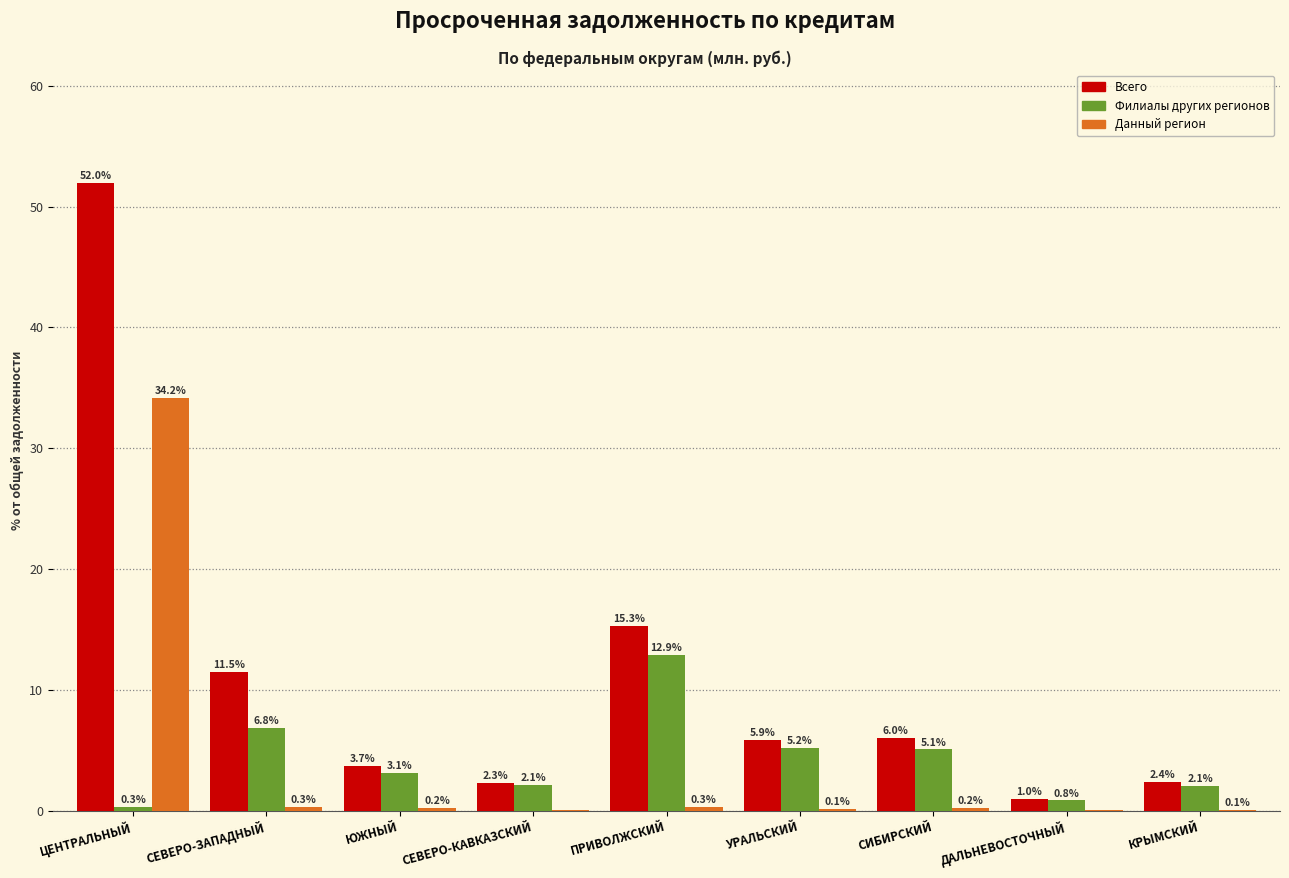

At which category is the sum across all series the highest?

ЦЕНТРАЛЬНЫЙ